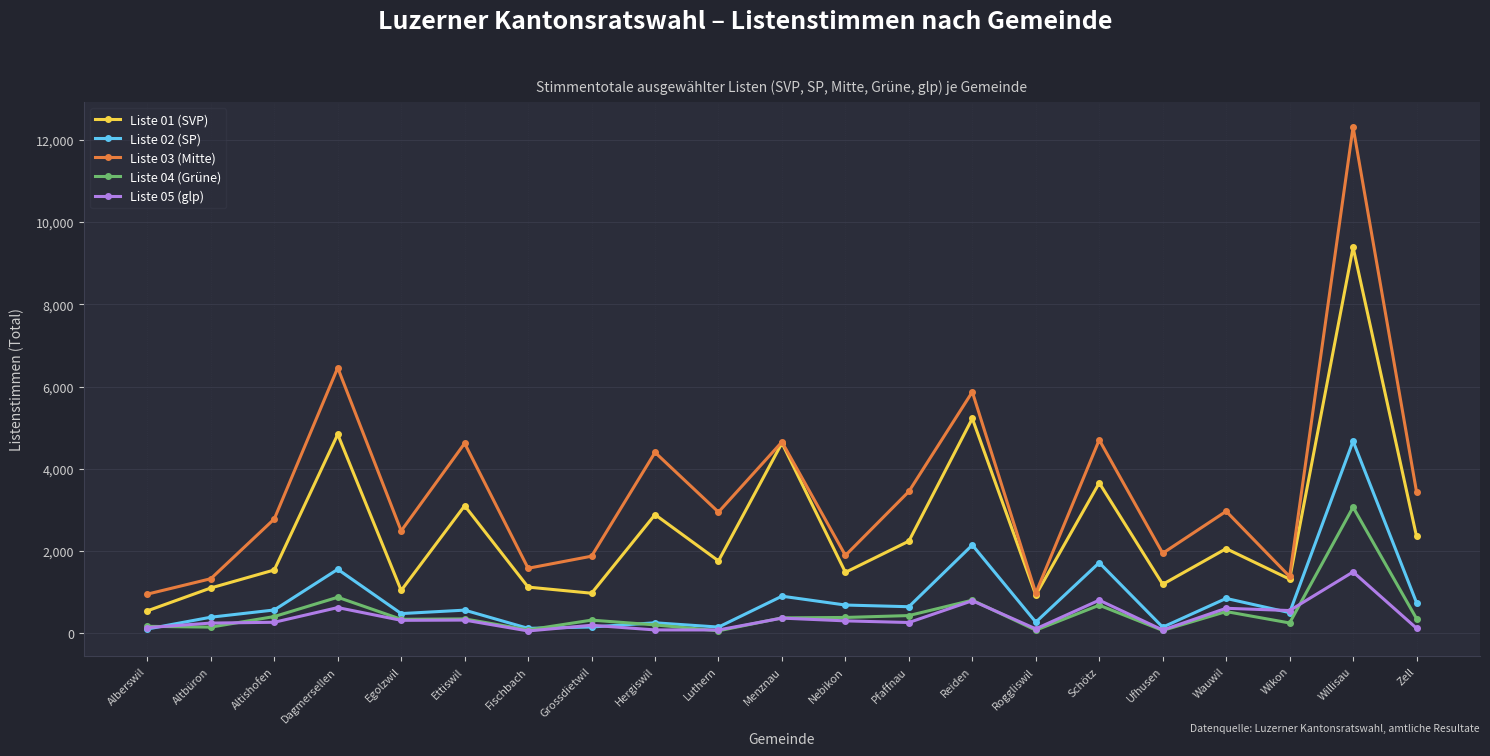

What are all the series names shown in the legend?

Liste 01 (SVP), Liste 02 (SP), Liste 03 (Mitte), Liste 04 (Grüne), Liste 05 (glp)